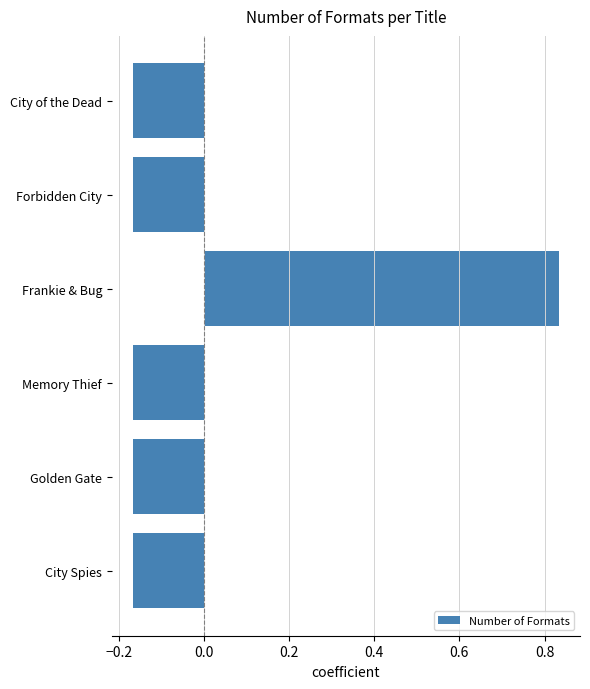

Are the bars horizontal?

Yes